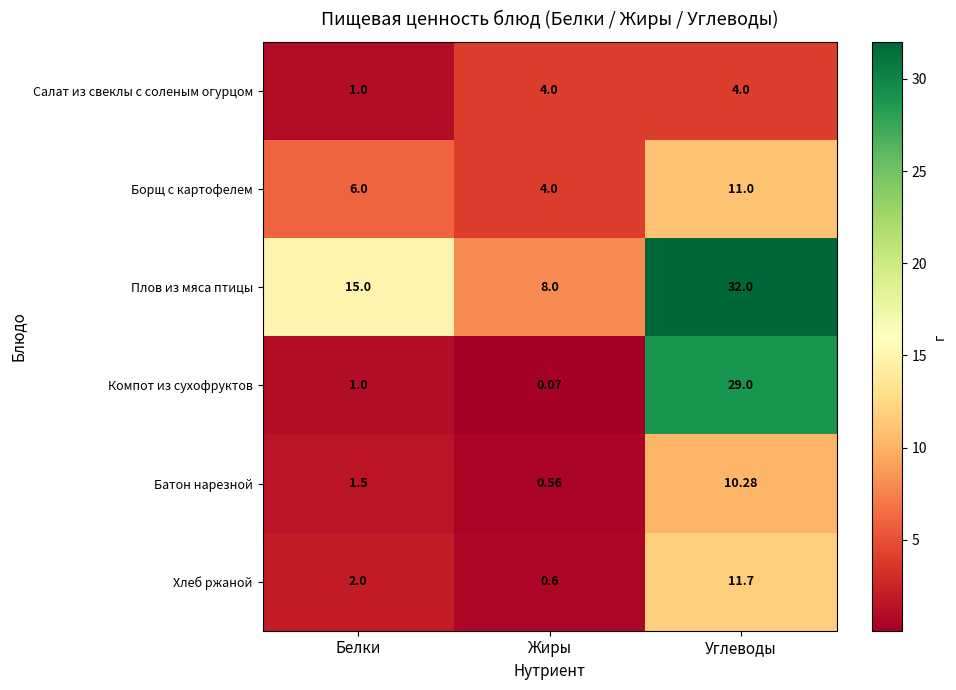

Where is Борщ с картофелем nearest to the value 7?

Белки